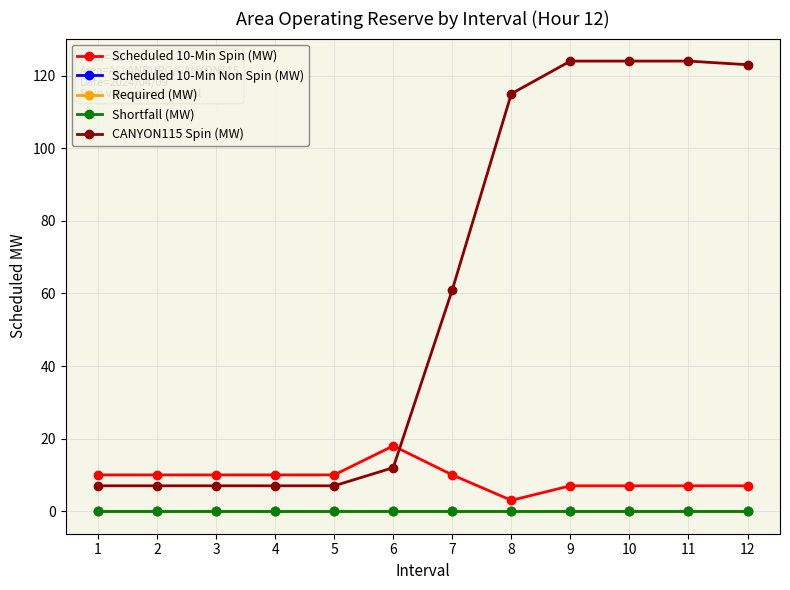

Is this an area chart (filled region under the line)?

No